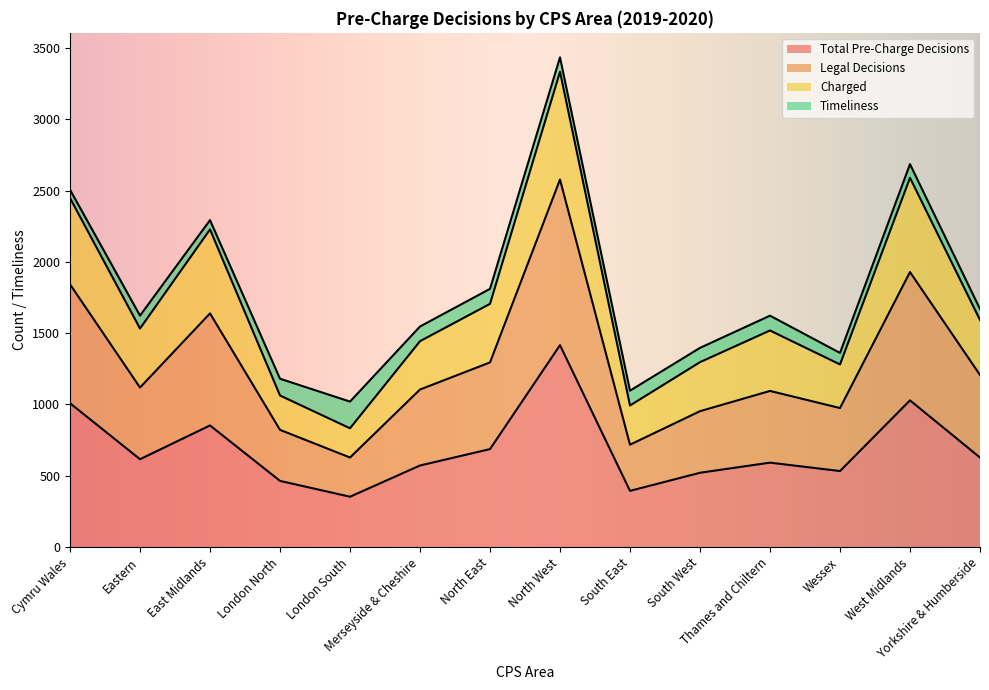

Which category has the lowest value in the Charged series?

London South